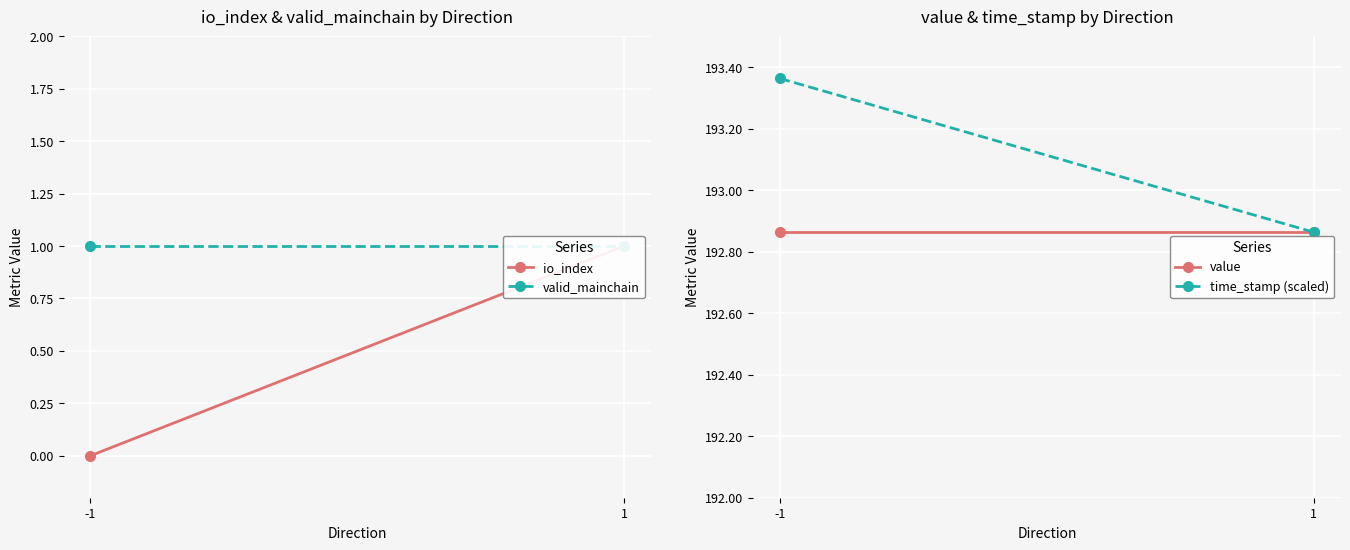

What is the minimum value for valid_mainchain?

1.0